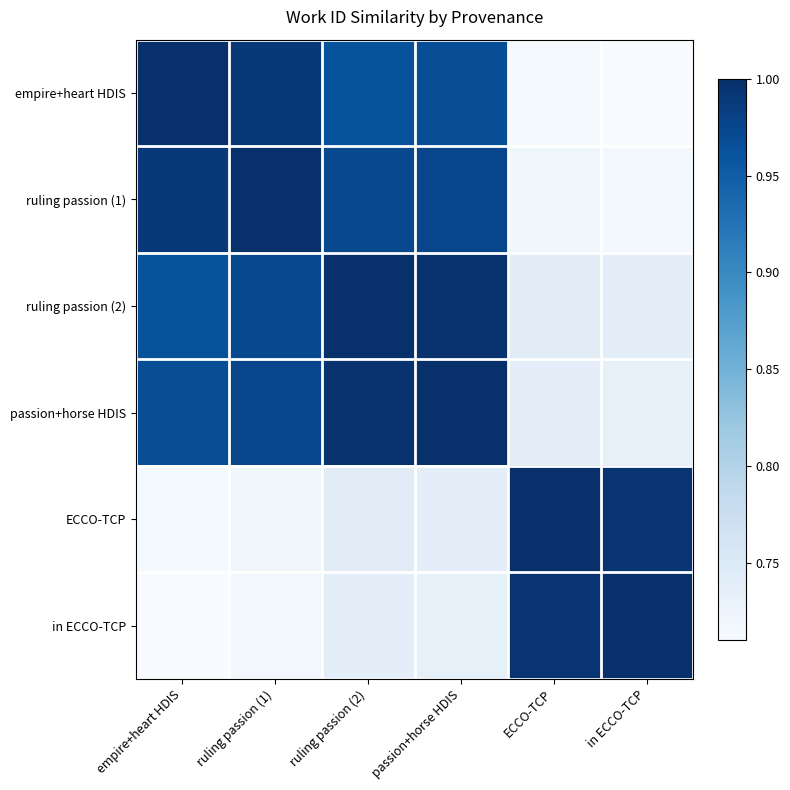

Which category has the lowest value across all series?

in ECCO-TCP